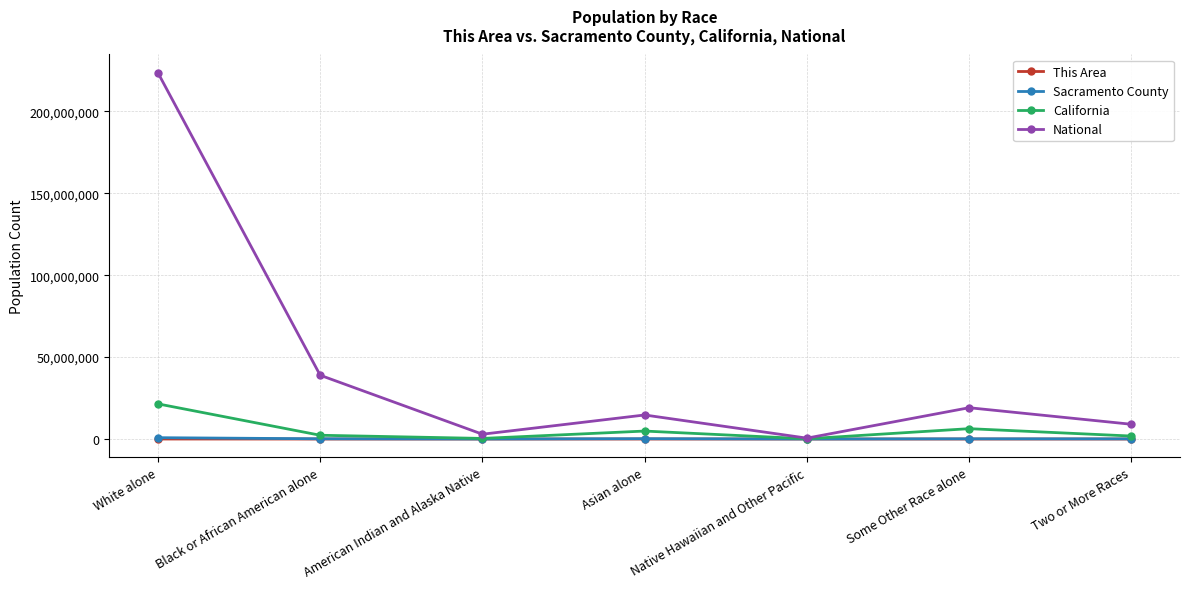

What is the label of the 6th point from the right?

Black or African American alone